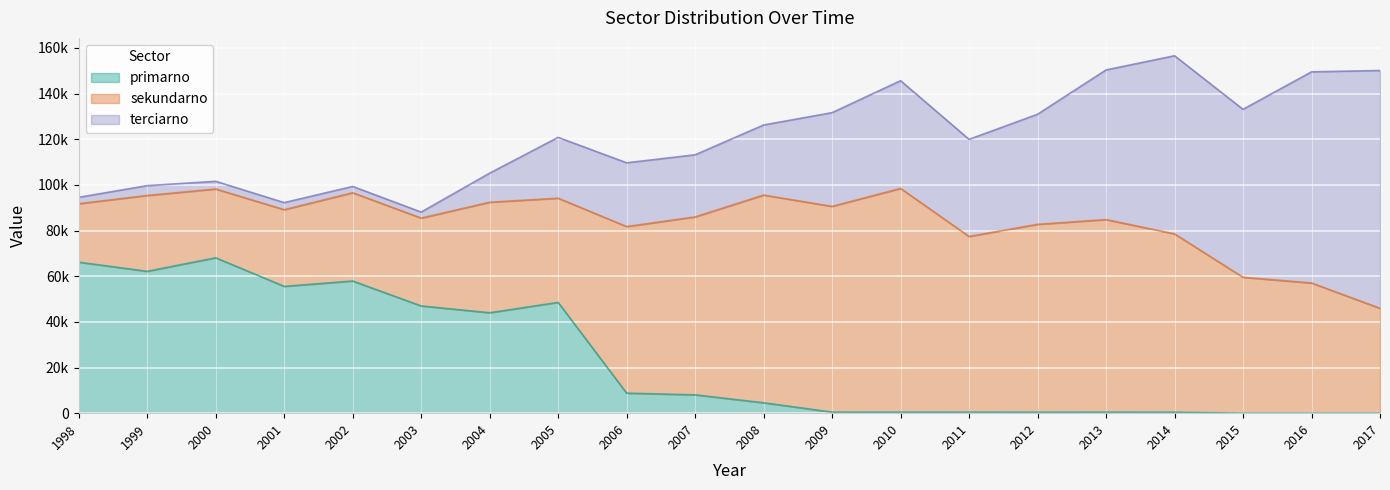

Reading left to right, transcribe all the data shown in this chart.

primarno: 1998=66151.3	1999=62146.0	2000=68076.8	2001=55558.4	2002=57903.7	2003=46981.0	2004=43996.8	2005=48536.0	2006=8779.2	2007=8035.2	2008=4560.3	2009=466.8	2010=457.6	2011=450.0	2012=433.4	2013=446.5	2014=434.5	2015=0.0	2016=0.0	2017=0.0
sekundarno: 1998=25620.2	1999=33223.5	2000=30131.6	2001=33590.2	2002=38674.7	2003=38484.8	2004=48409.0	2005=45641.9	2006=72965.5	2007=77945.4	2008=90994.0	2009=90124.4	2010=98010.4	2011=76962.5	2012=82297.4	2013=84355.5	2014=78101.5	2015=59527.9	2016=57034.6	2017=45952.9
terciarno: 1998=2801.3	1999=4308.7	2000=3370.9	2001=3092.8	2002=2748.0	2003=2633.1	2004=12744.3	2005=26656.2	2006=27932.6	2007=27209.5	2008=30694.0	2009=41063.1	2010=47192.6	2011=42545.1	2012=48225.6	2013=65568.3	2014=78043.7	2015=73587.2	2016=92501.1	2017=104160.8